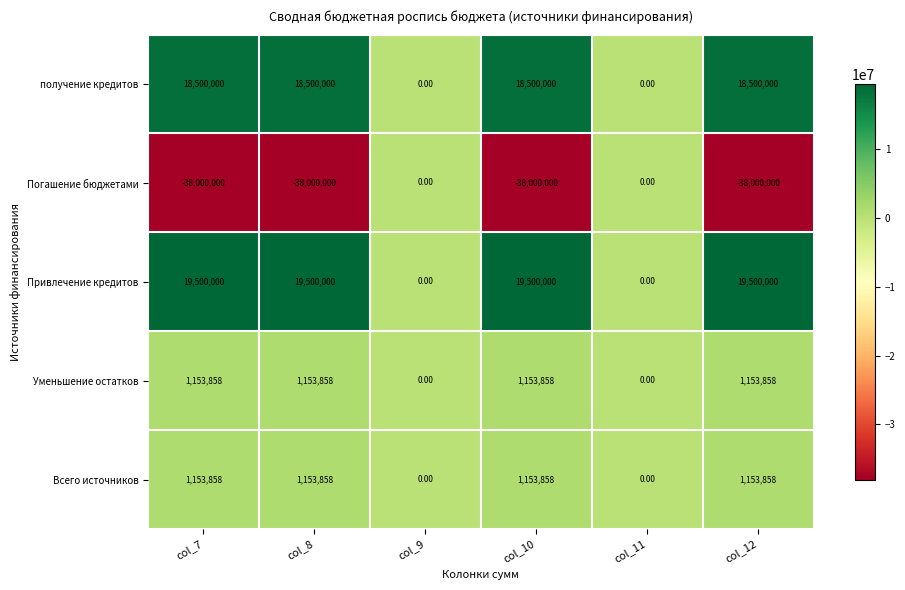

What is the average value of the Погашение бюджетами series?

-25333333